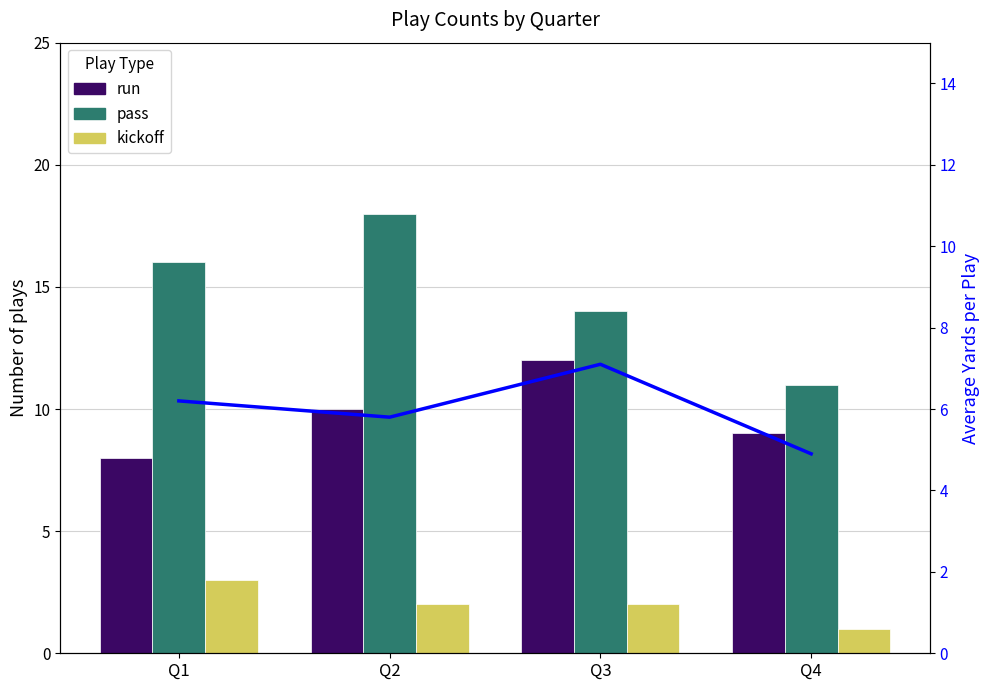

Where does the pass series first go above 16?

Q2